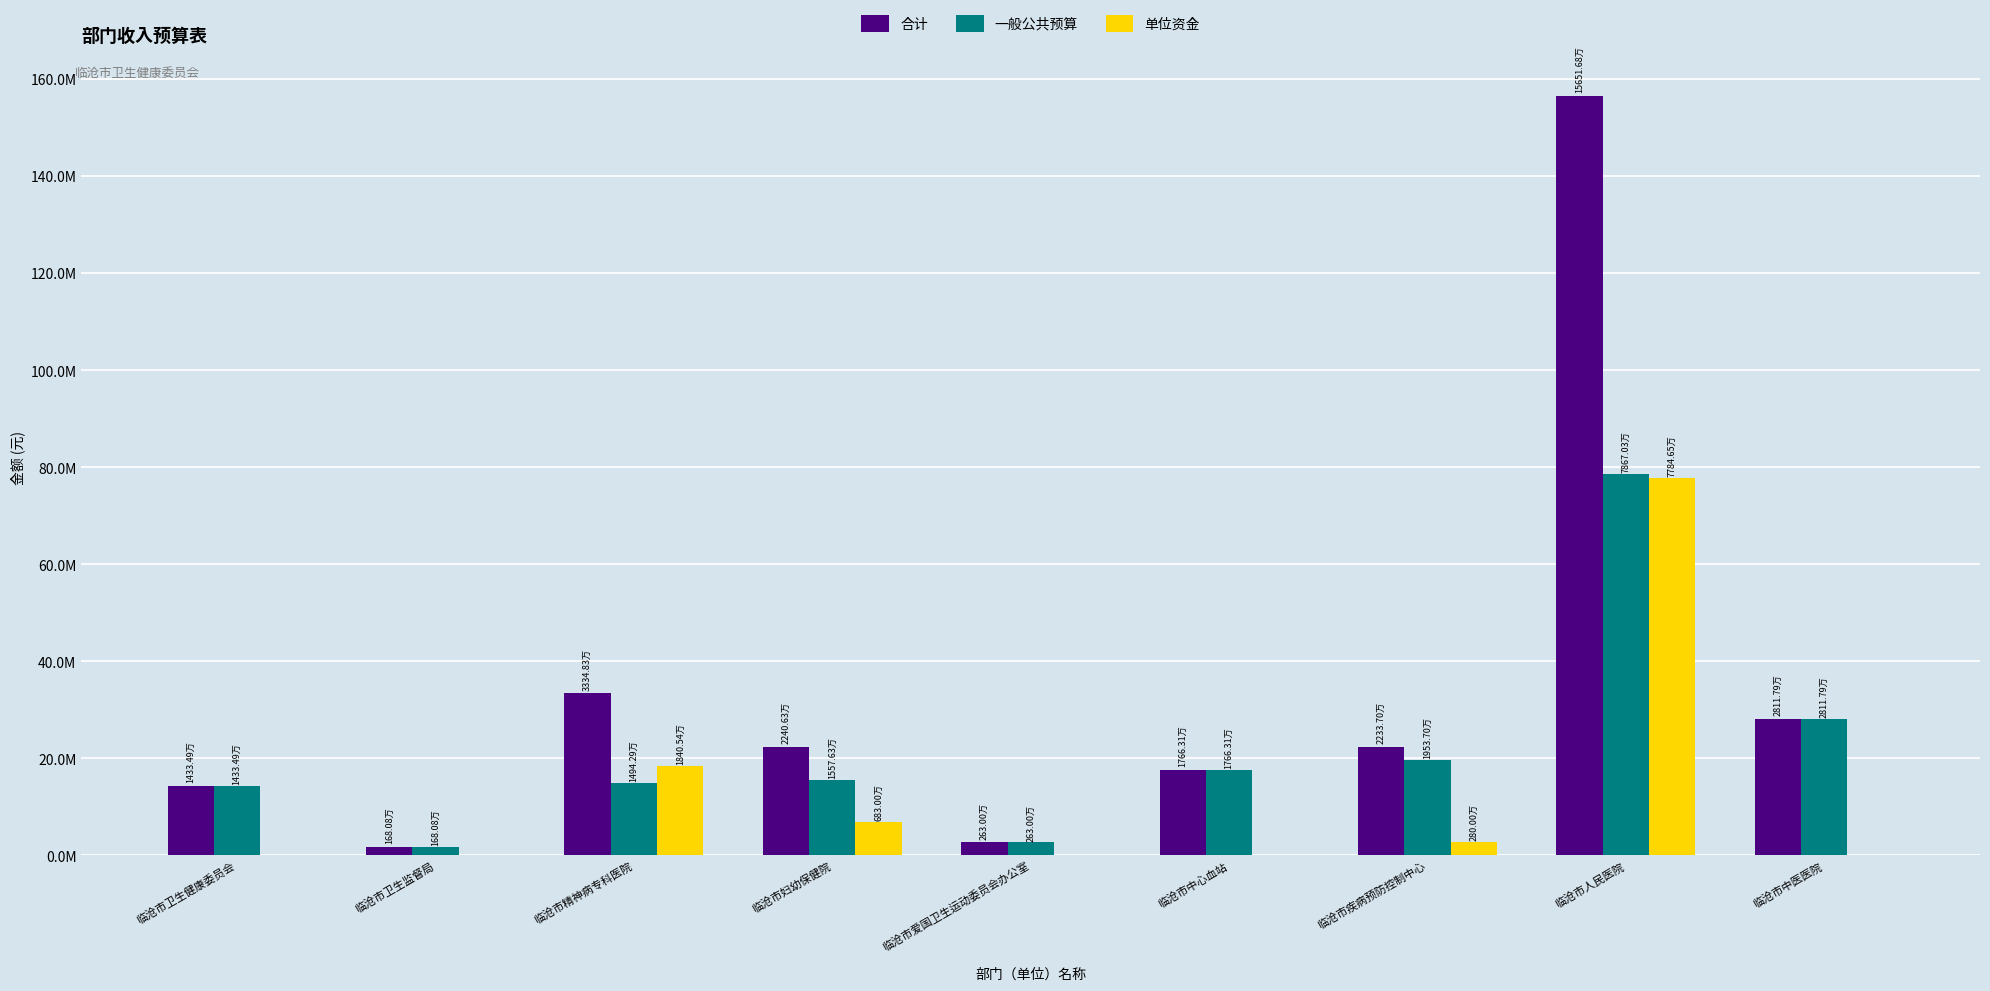

Reading left to right, extract all data points from this chart.

合计: 临沧市卫生健康委员会=14334918.1	临沧市卫生监督局=1680810.4	临沧市精神病专科医院=33348315.0	临沧市妇幼保健院=22406309.9	临沧市爱国卫生运动委员会办公室=2630021.9	临沧市中心血站=17663080.3	临沧市疾病预防控制中心=22336992.3	临沧市人民医院=156516815.2	临沧市中医医院=28117922.7
一般公共预算: 临沧市卫生健康委员会=14334918.1	临沧市卫生监督局=1680810.4	临沧市精神病专科医院=14942876.0	临沧市妇幼保健院=15576309.9	临沧市爱国卫生运动委员会办公室=2630021.9	临沧市中心血站=17663080.3	临沧市疾病预防控制中心=19536992.3	临沧市人民医院=78670315.2	临沧市中医医院=28117922.7
单位资金: 临沧市卫生健康委员会=0.0	临沧市卫生监督局=0.0	临沧市精神病专科医院=18405439.0	临沧市妇幼保健院=6830000.0	临沧市爱国卫生运动委员会办公室=0.0	临沧市中心血站=0.0	临沧市疾病预防控制中心=2800000.0	临沧市人民医院=77846500.0	临沧市中医医院=0.0